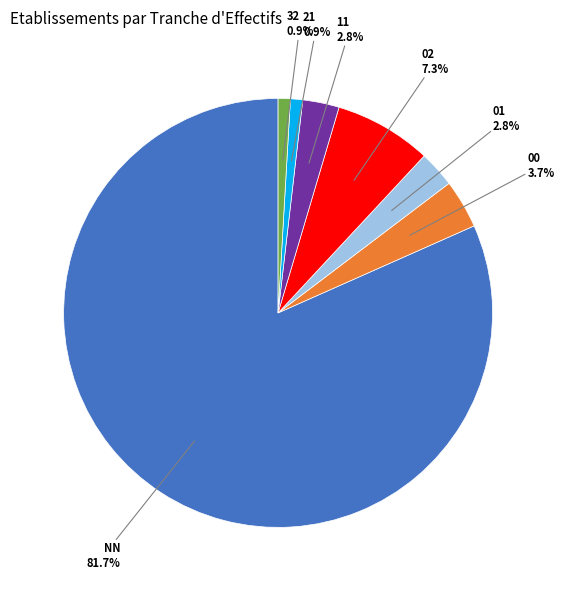

How many segments does this pie chart have?

7